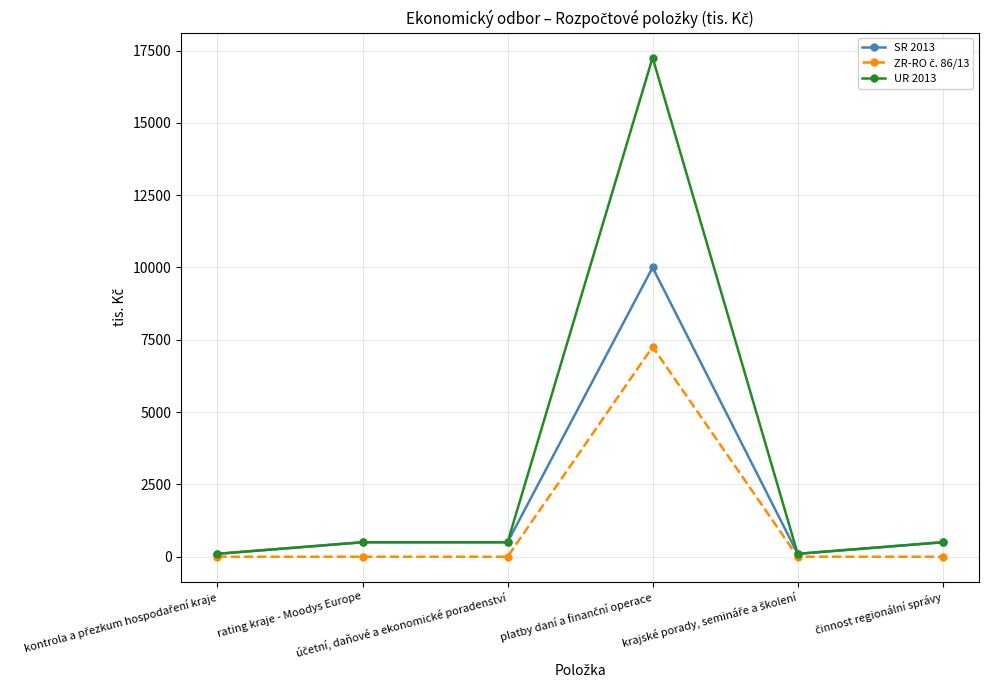

Which series has the largest total across all categories?

UR 2013